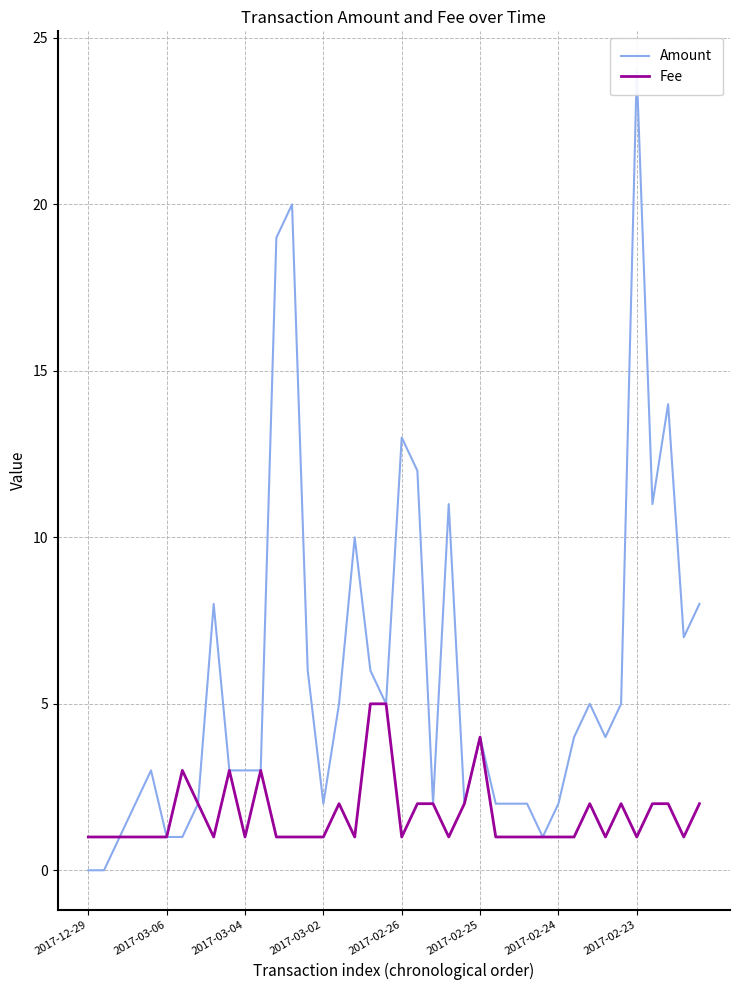

Count the number of data series in this chart.

2